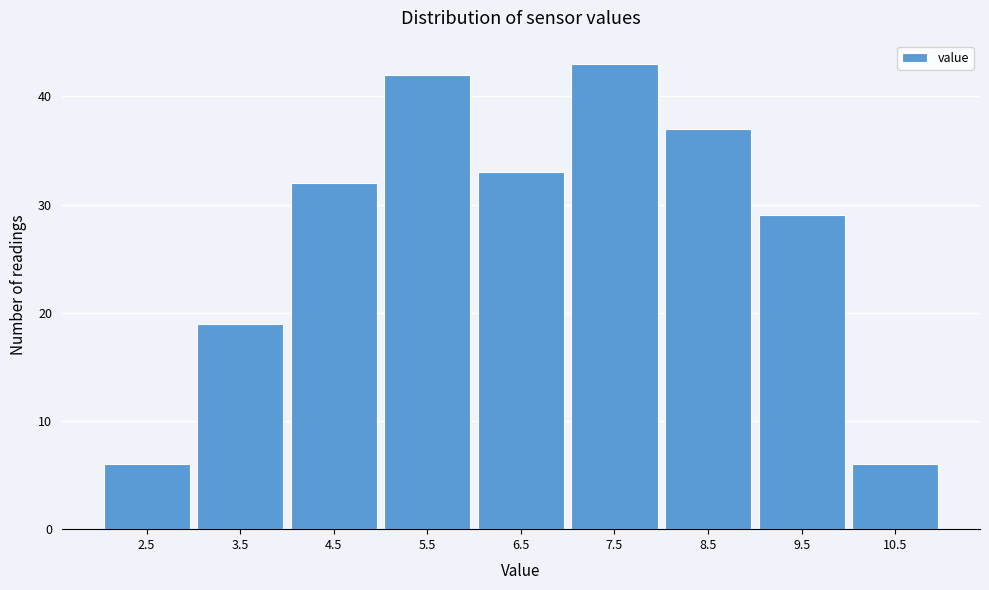

Reading right to left, transcribe all the data shown in this chart.

6	29	37	43	33	42	32	19	6